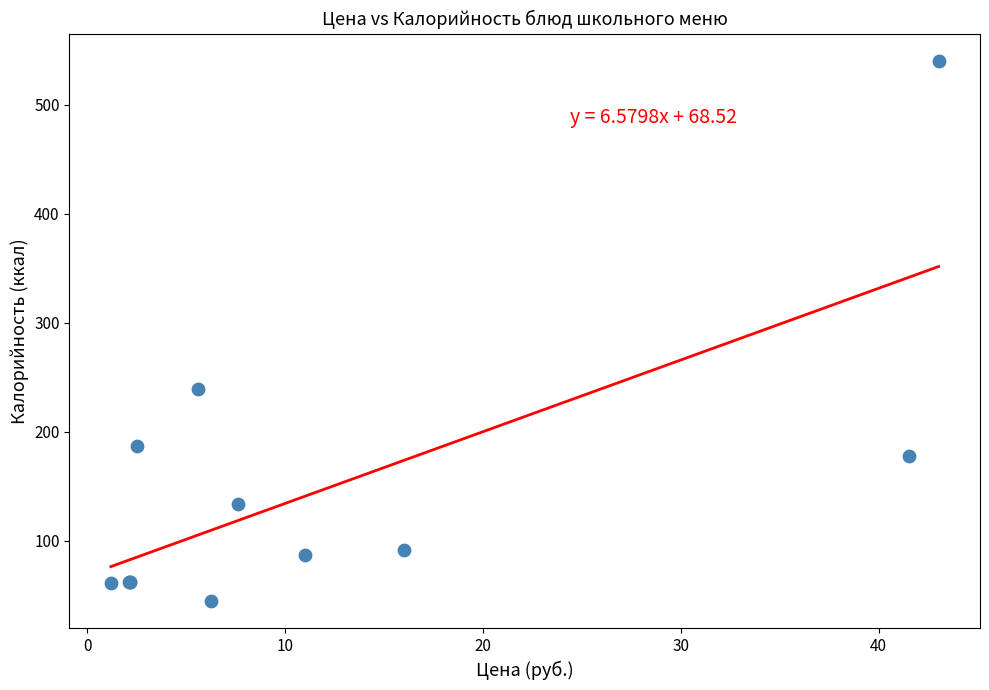

What Y value in the scatter plot is closest to 292?

239.4